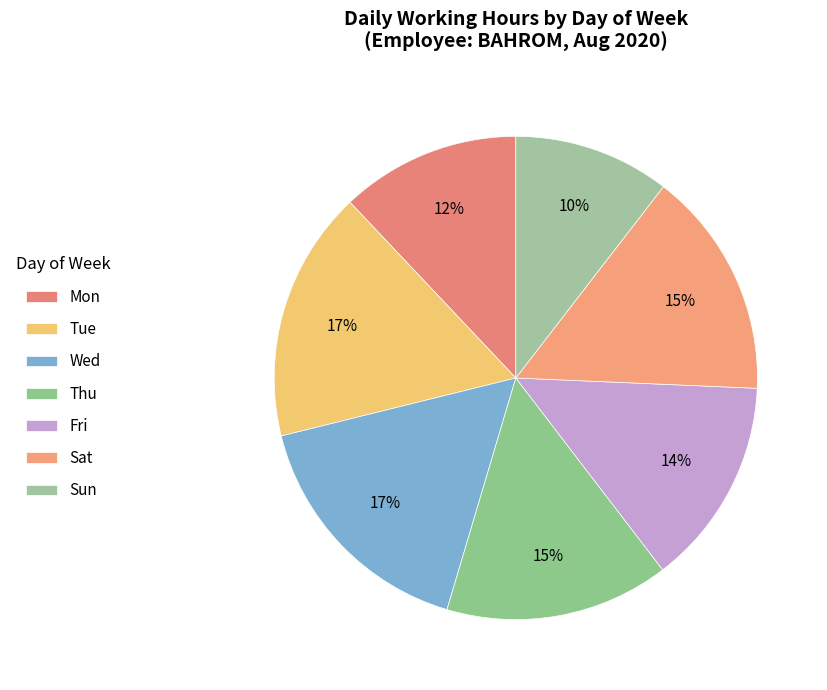

To the nearest percent, what is the average slice percentage?

14%